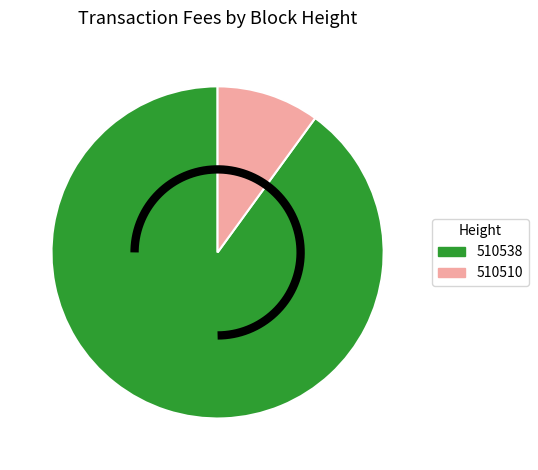

To the nearest percent, what percentage of the pie is 510510?

10%